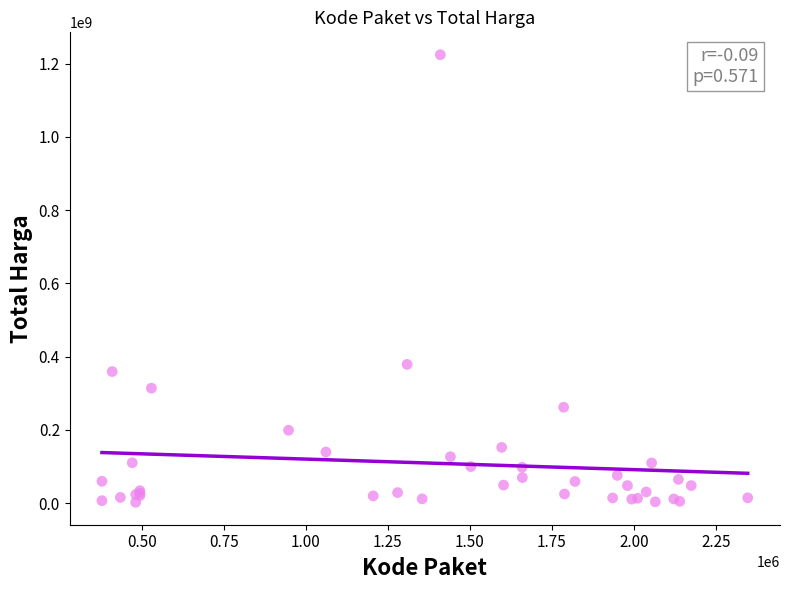

What Y value in the scatter plot is closest to 613538875?

379075000